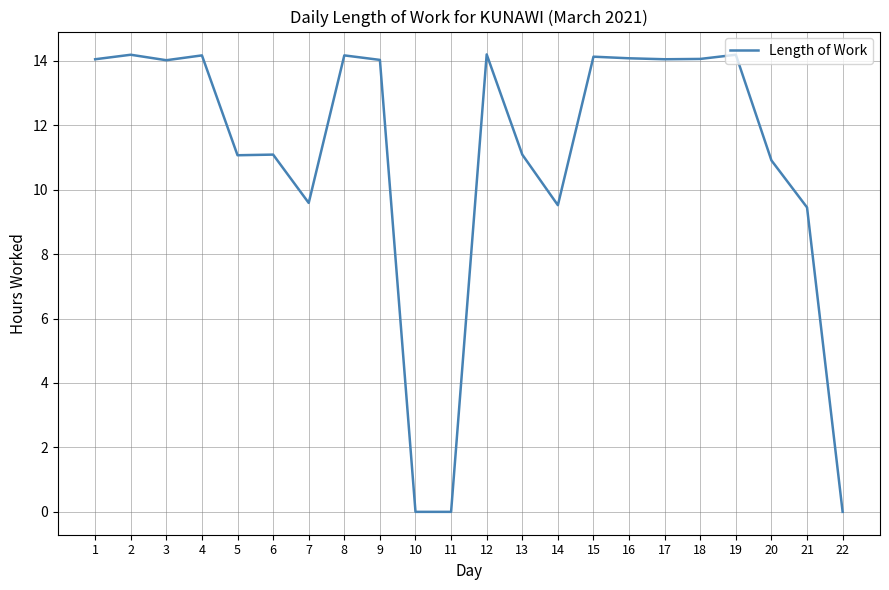

Is it true that the value at 9 is 14.0?

True